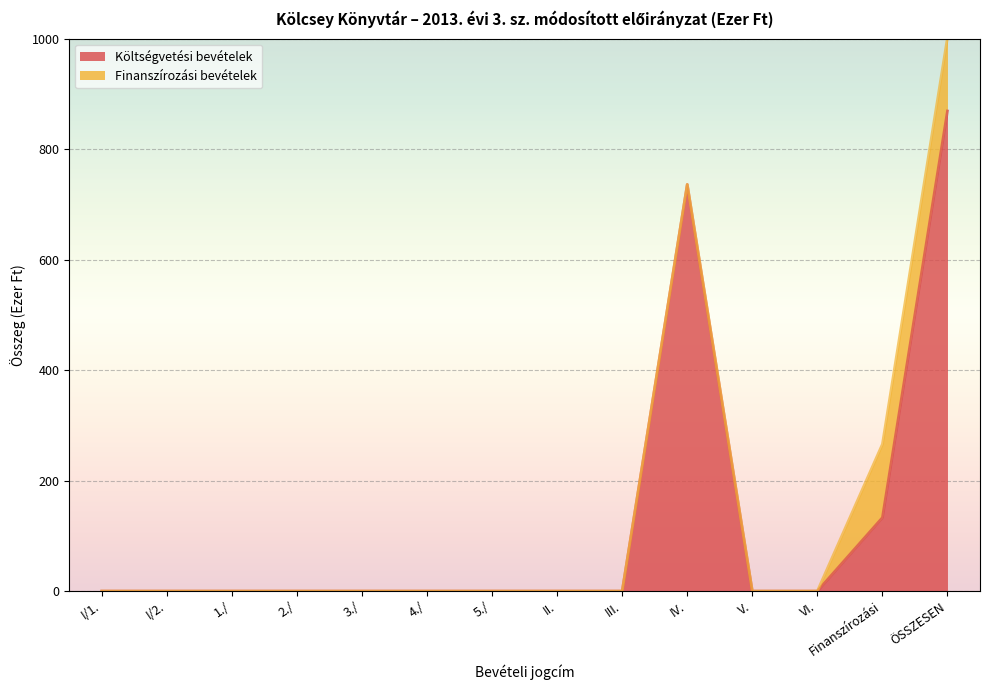

List the labels in order of value, smallest first.

I/1., I/2., 1./, 2./, 3./, 4./, 5./, II., III., V., VI., Finanszírozási, IV., ÖSSZESEN